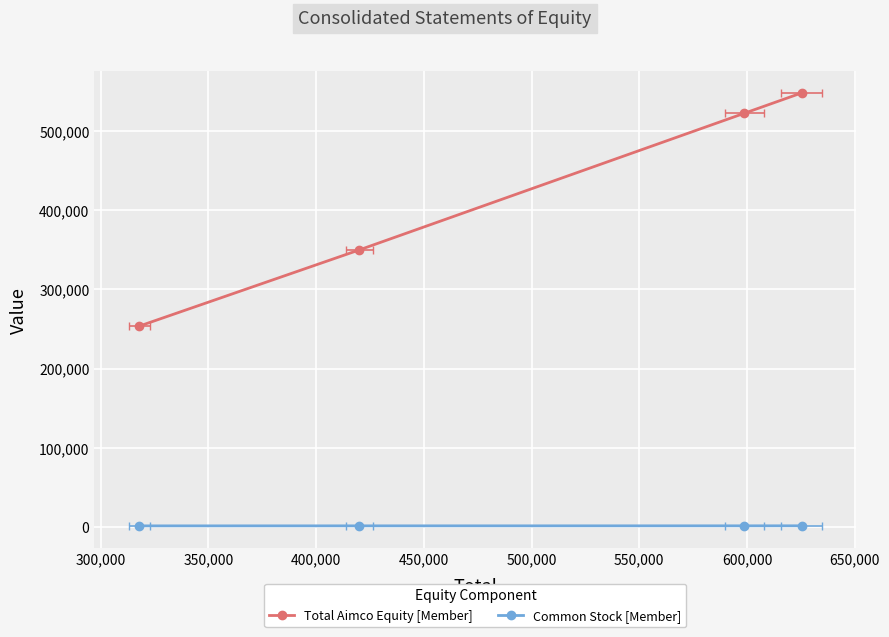

How many lines are shown in the chart?

2